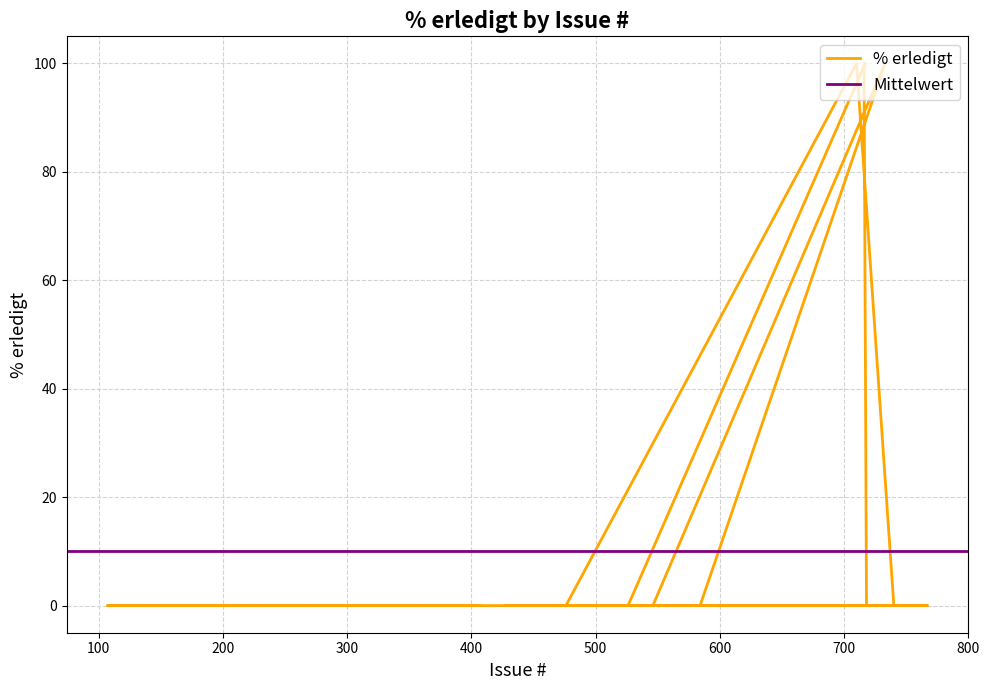

Reading left to right, list all the values displayed in this chart.

0	0	0	0	100	100	0	0	0	100	0	0	0	100	0	0	0	0	0	0	0	0	0	0	0	0	0	0	0	0	0	0	0	0	0	0	0	0	0	0